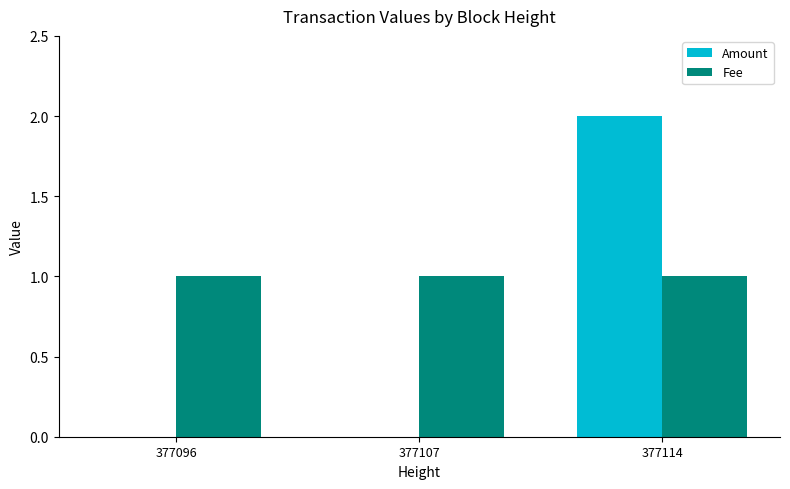

At which label does Amount reach its peak?

377114